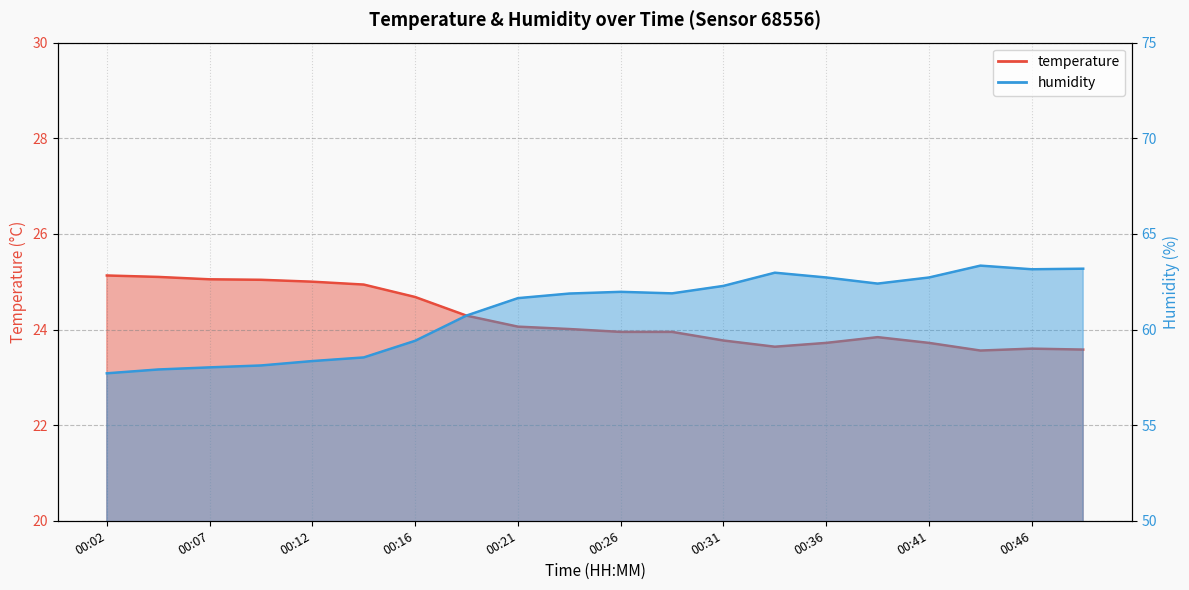

Which has a higher value, 00:36 or 00:48?

00:36